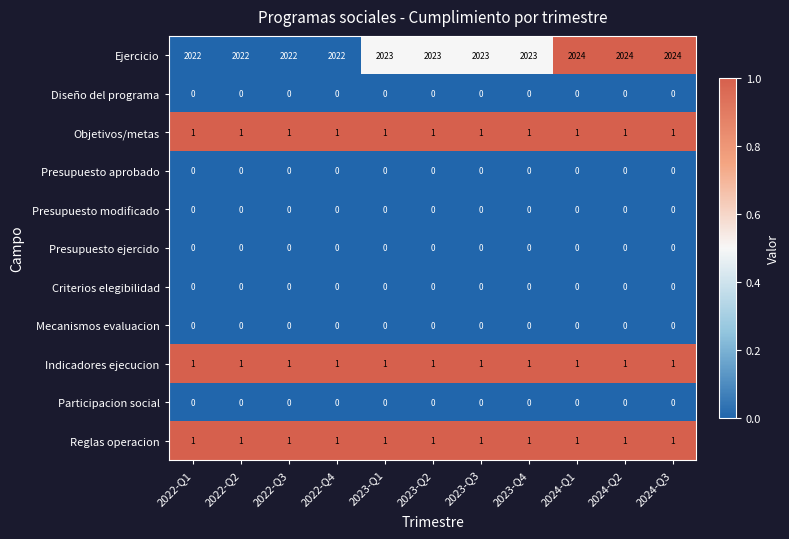

Is it true that Indicadores ejecucion equals 1 at 2022-Q4?

True